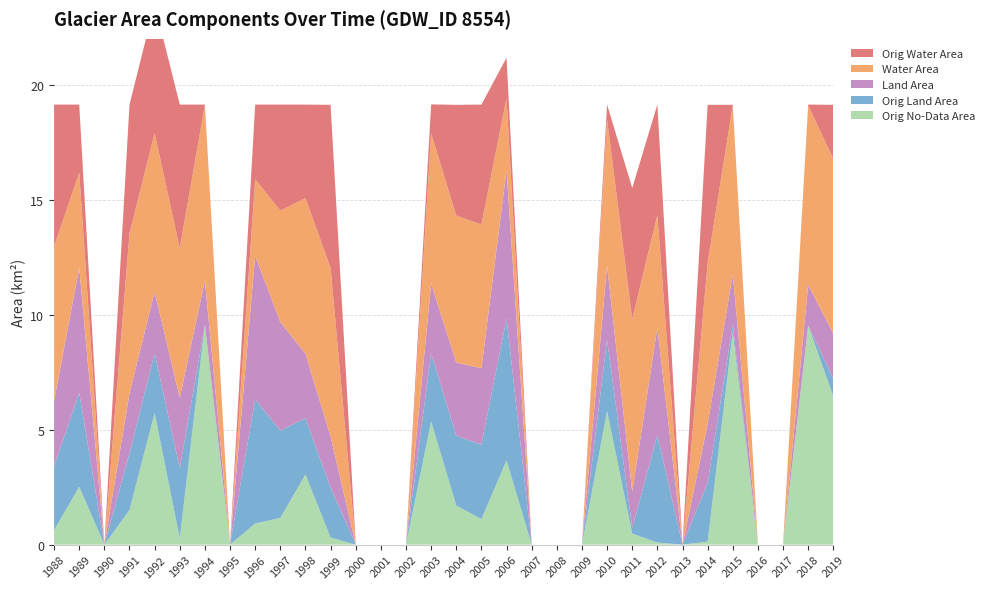

Reading left to right, extract all data points from this chart.

origNoDataArea: 1988=0.6	1989=2.5	1990=0.0	1991=1.5	1992=5.7	1993=0.3	1994=9.6	1995=0.0	1996=0.9	1997=1.2	1998=3.0	1999=0.3	2000=0.0	2001=0.0	2002=0.0	2003=5.4	2004=1.7	2005=1.1	2006=3.7	2007=0.0	2008=0.0	2009=0.0	2010=5.8	2011=0.5	2012=0.1	2013=0.0	2014=0.1	2015=9.2	2016=0.0	2017=0.0	2018=9.5	2019=6.5
origlandArea: 1988=2.8	1989=4.1	1990=0.0	1991=2.5	1992=2.6	1993=3.0	1994=0.0	1995=0.0	1996=5.4	1997=3.8	1998=2.5	1999=2.2	2000=0.0	2001=0.0	2002=0.0	2003=3.0	2004=3.0	2005=3.2	2006=6.2	2007=0.0	2008=0.0	2009=0.0	2010=3.1	2011=0.2	2012=4.7	2013=0.0	2014=2.5	2015=0.3	2016=0.0	2017=0.0	2018=0.0	2019=0.8
landArea: 1988=2.9	1989=5.4	1990=0.0	1991=2.6	1992=2.7	1993=3.1	1994=1.9	1995=0.0	1996=6.2	1997=4.7	1998=2.8	1999=2.2	2000=0.0	2001=0.0	2002=0.0	2003=3.0	2004=3.2	2005=3.3	2006=6.4	2007=0.0	2008=0.0	2009=0.0	2010=3.2	2011=1.6	2012=4.7	2013=0.0	2014=2.6	2015=2.2	2016=0.0	2017=0.0	2018=1.8	2019=2.0
waterArea: 1988=6.7	1989=4.1	1990=0.0	1991=7.0	1992=6.9	1993=6.5	1994=7.6	1995=0.0	1996=3.3	1997=4.8	1998=6.8	1999=7.3	2000=0.0	2001=0.0	2002=0.0	2003=6.5	2004=6.4	2005=6.2	2006=3.1	2007=0.0	2008=0.0	2009=0.0	2010=6.3	2011=7.5	2012=4.9	2013=0.0	2014=7.0	2015=7.4	2016=0.0	2017=0.0	2018=7.8	2019=7.6
origWaterArea: 1988=6.2	1989=3.0	1990=0.0	1991=5.6	1992=5.6	1993=6.2	1994=0.0	1995=0.0	1996=3.2	1997=4.6	1998=4.1	1999=7.1	2000=0.0	2001=0.0	2002=0.0	2003=1.3	2004=4.8	2005=5.2	2006=1.8	2007=0.0	2008=0.0	2009=0.0	2010=0.7	2011=5.7	2012=4.8	2013=0.0	2014=6.9	2015=0.0	2016=0.0	2017=0.0	2018=0.0	2019=2.4